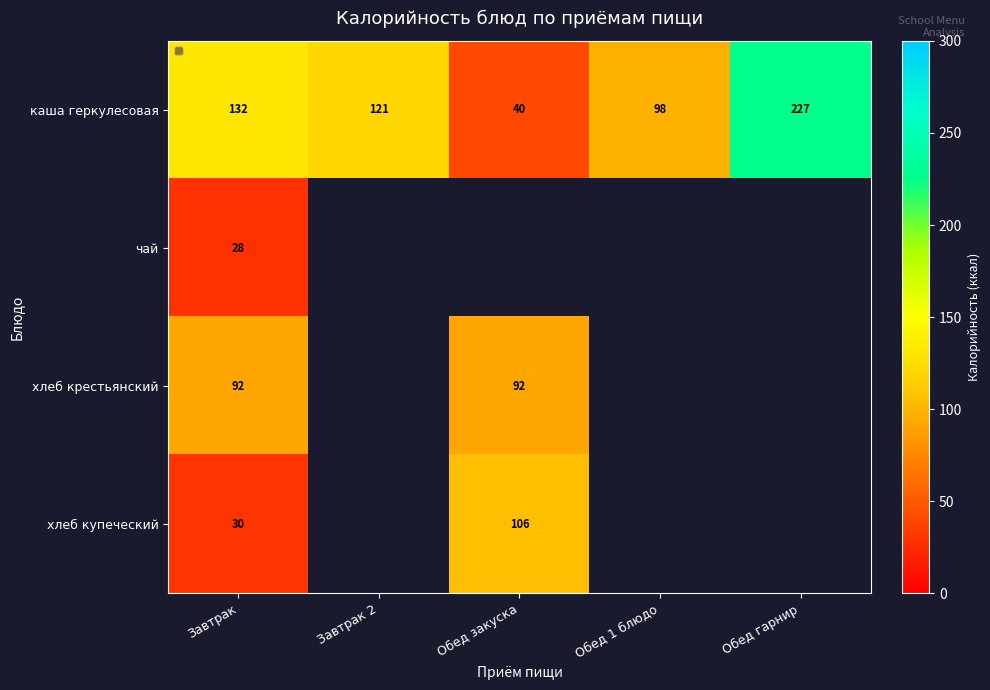

Rank the series at Завтрак from highest to lowest value.

каша геркулесовая, хлеб крестьянский, хлеб купеческий, чай